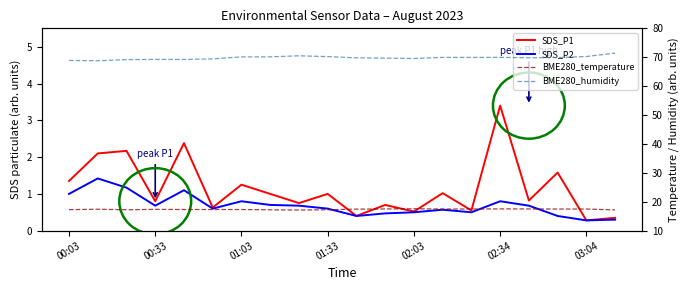

Read the BME280_humidity value at 8.

70.5